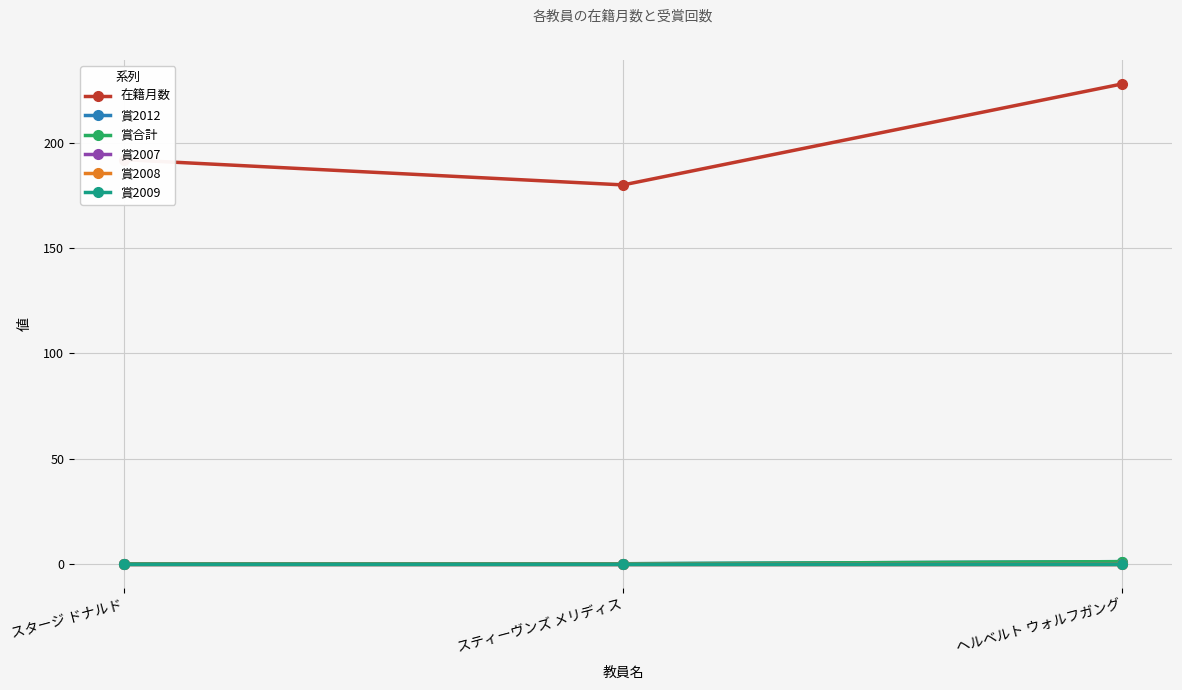

What is the difference between the maximum and minimum values in the 賞合計 series?

1